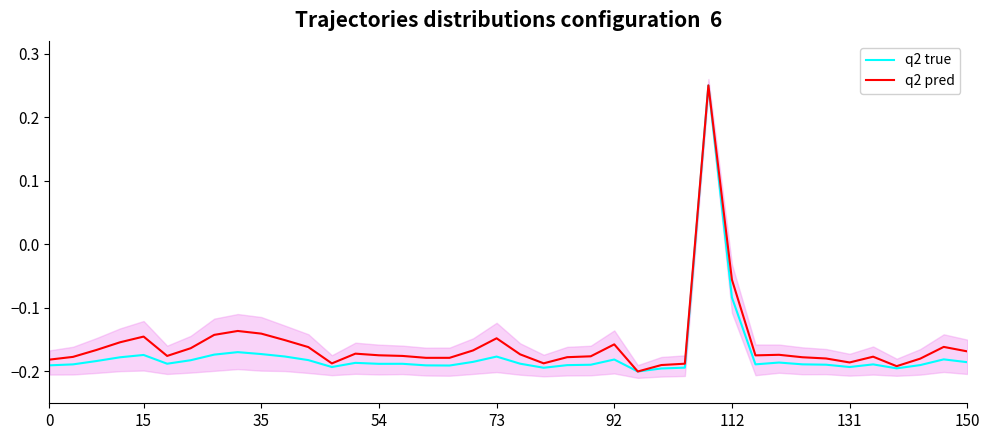

How many interior local valleys does the q2 pred series have?

7